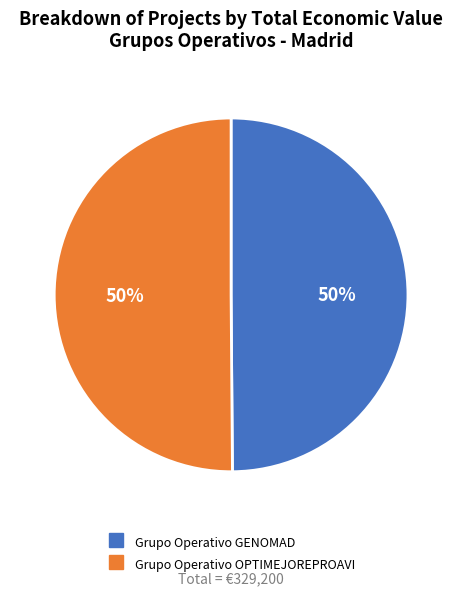

To the nearest percent, what is the combined percentage of Grupo Operativo OPTIMEJOREPROAVI and Grupo Operativo GENOMAD?

100%